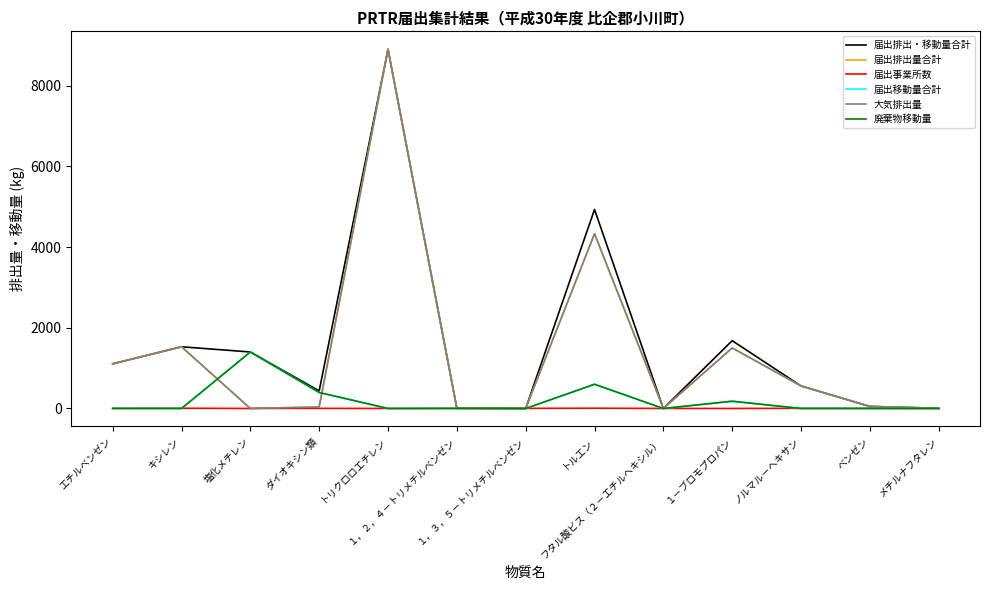

Between 塩化メチレン and ノルマル－ヘキサン, which series saw the biggest shift?

届出移動量合計